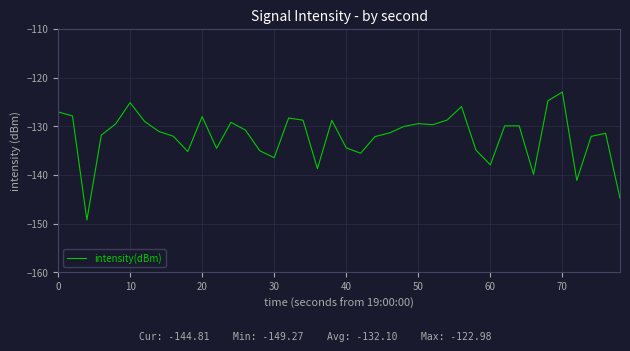

What is the minimum value shown in the chart?

-149.3